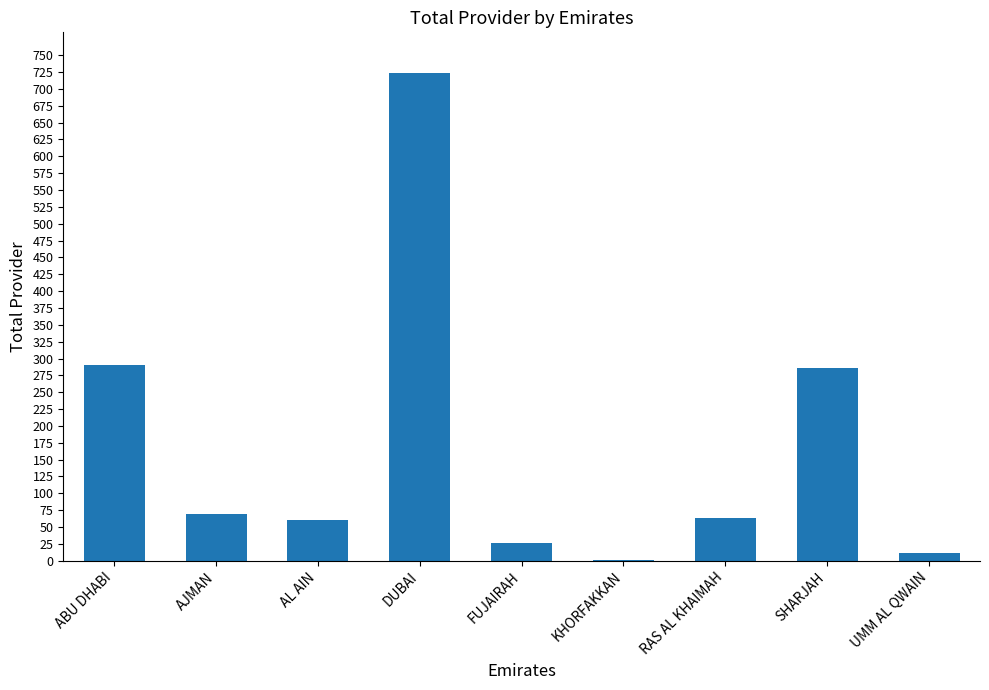

What is the sum of the values at SHARJAH and AJMAN?

355